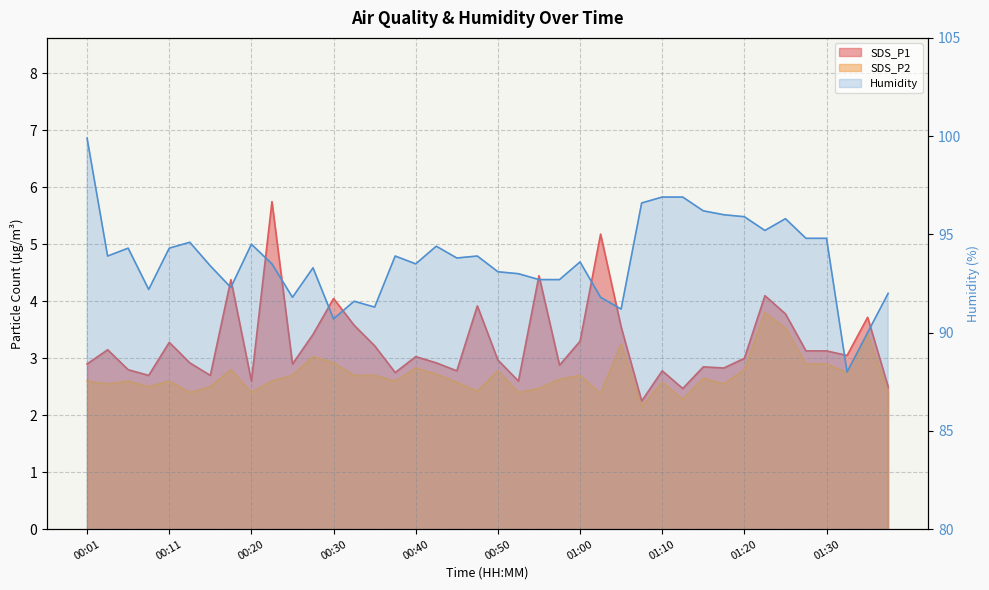

What is the label of the 20th point from the right?

00:50